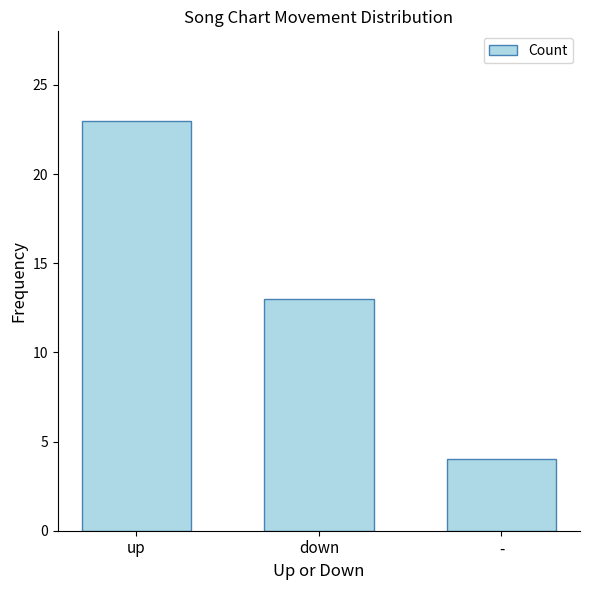

How many values are between 4 and 23?

3